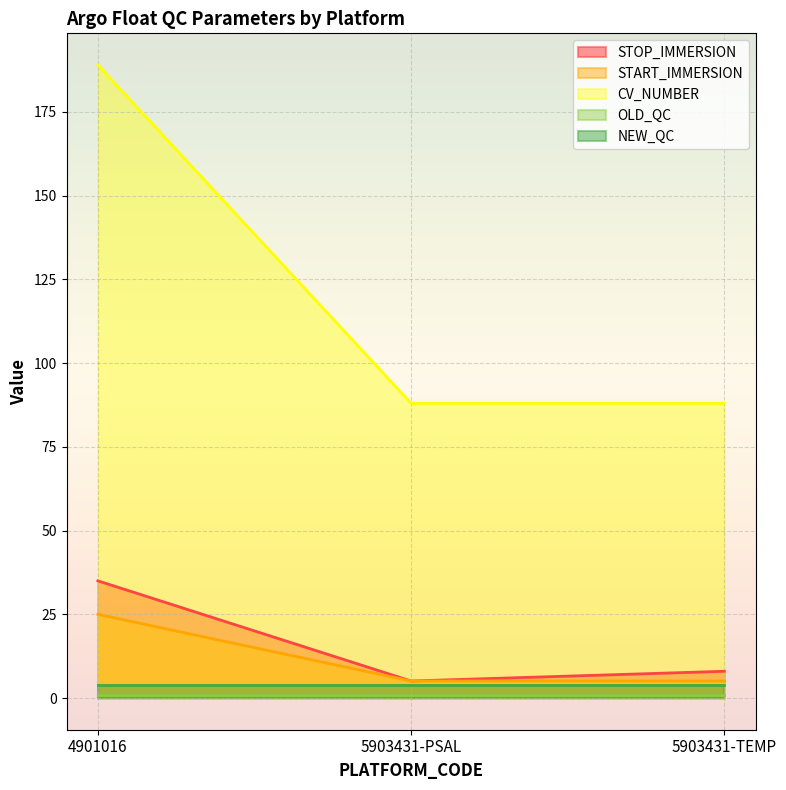

Which series has the largest range (max minus min)?

CV_NUMBER